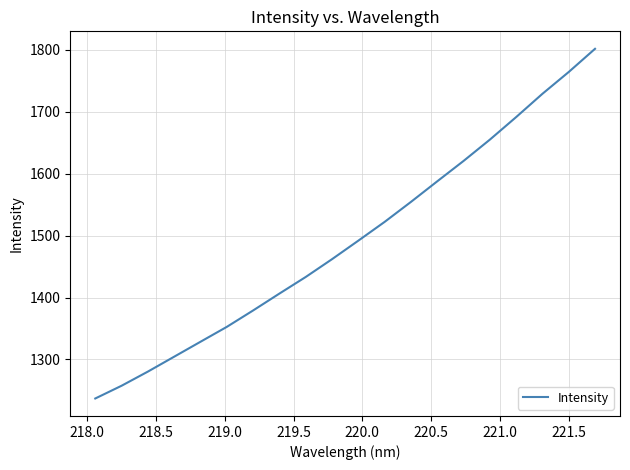

What is the greatest value displayed?

1801.5